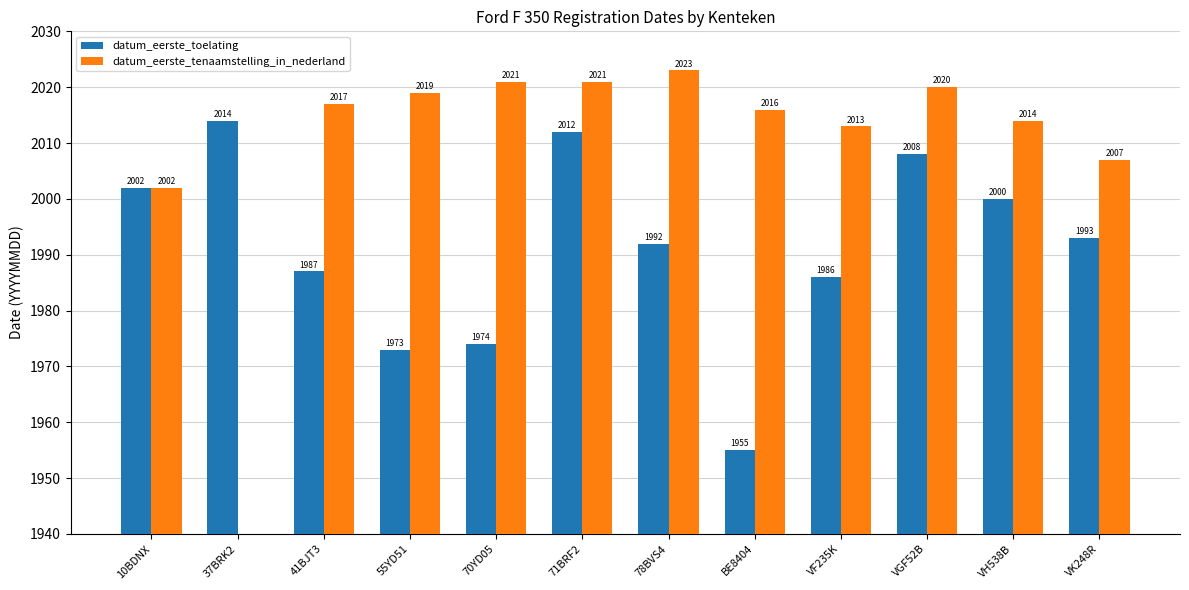

Does the chart contain any negative values?

No